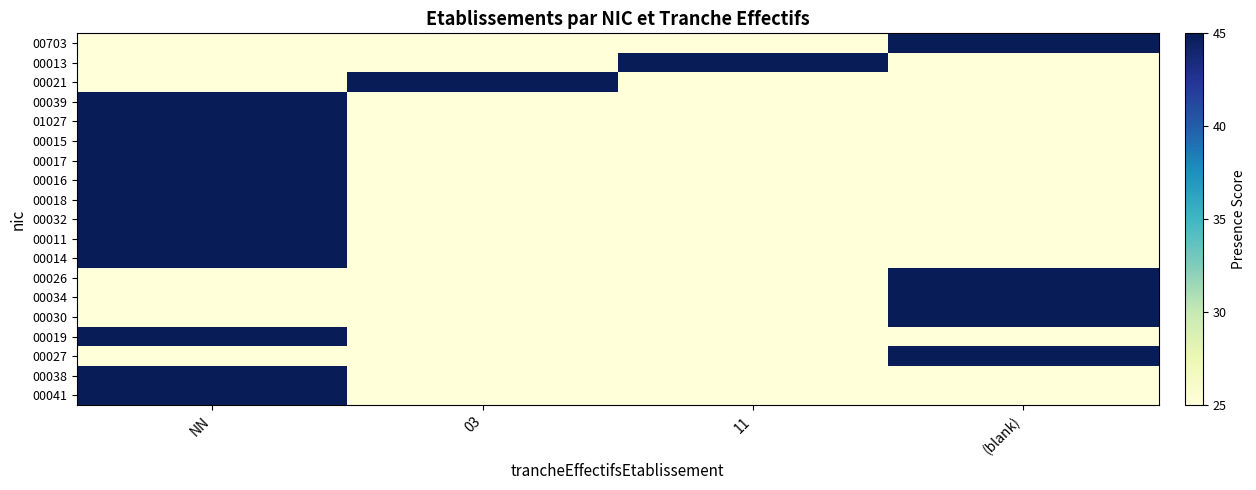

What is the smallest value displayed?

25